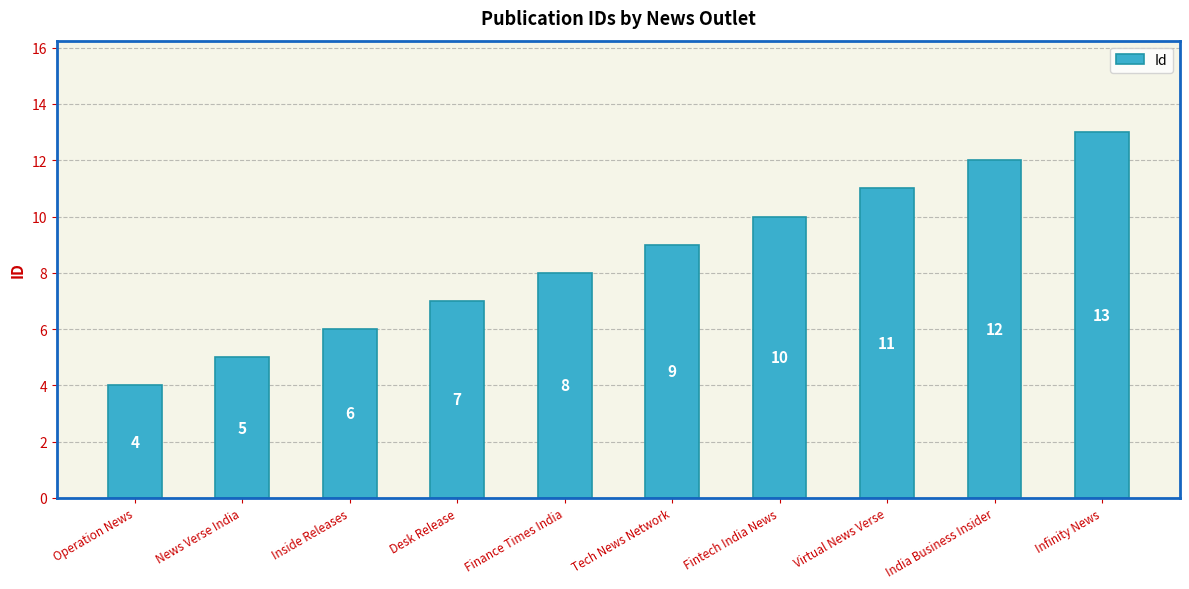

What is the maximum value shown in the chart?

13